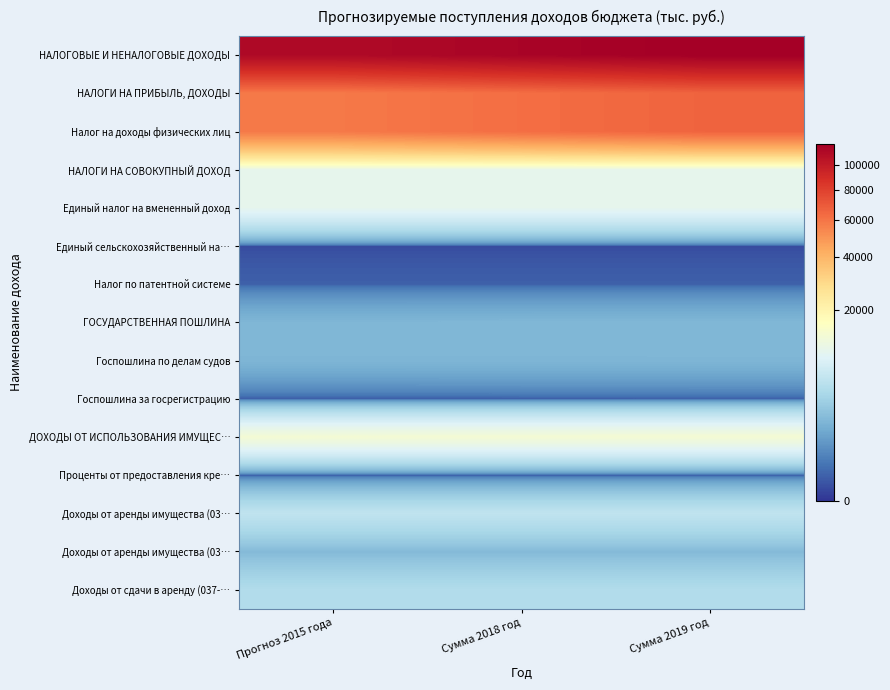

What is the difference between the highest and lowest values at Прогноз 2015 года?

111068.3